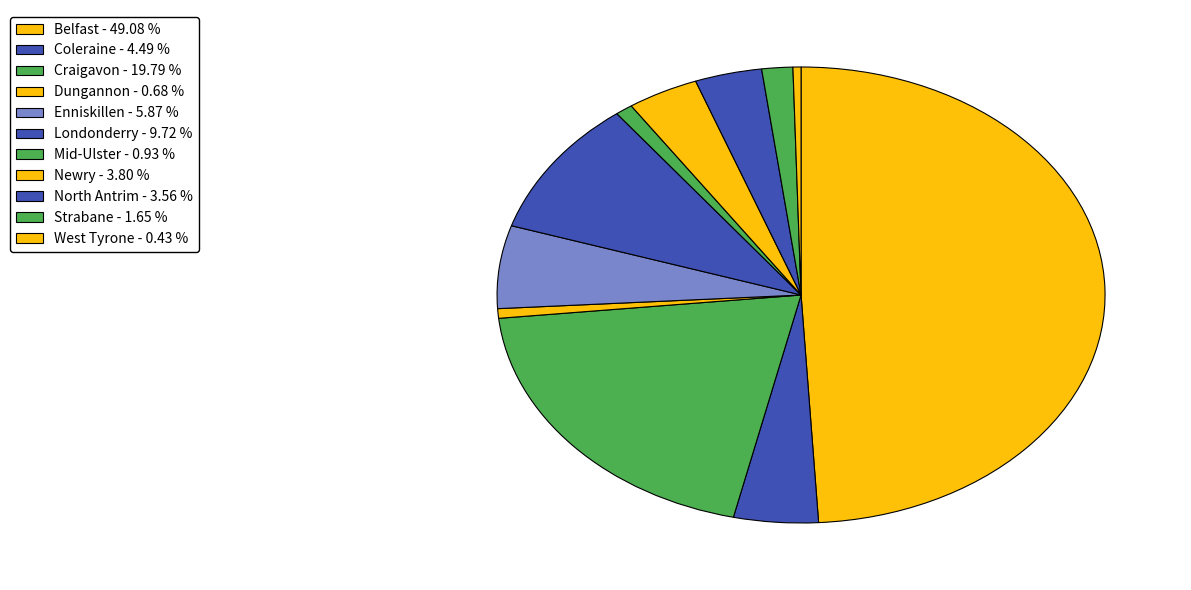

Combined, what portion of the pie is West Tyrone and Mid-Ulster?

1.4%